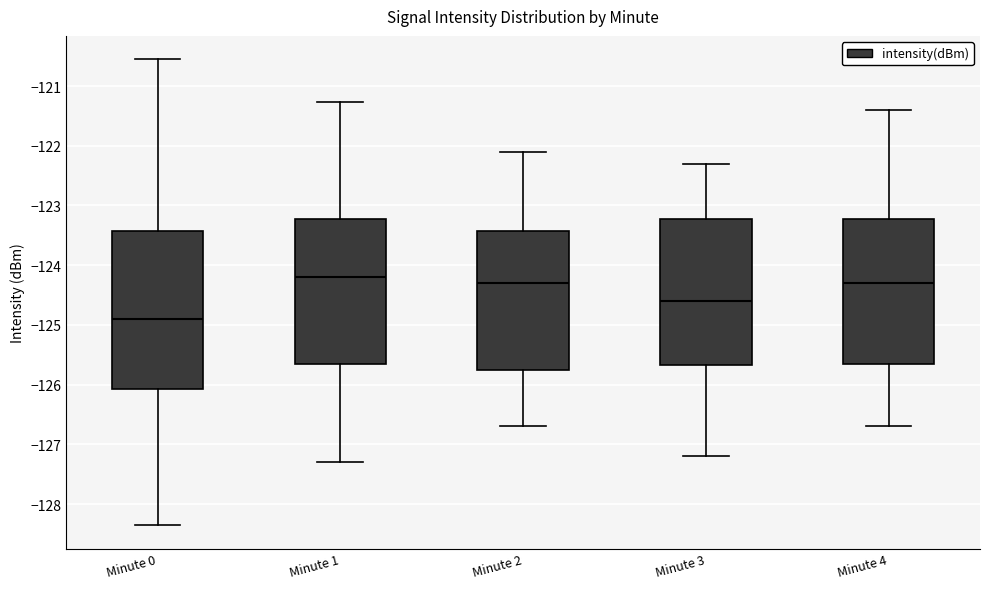

Reading left to right, read every box against the y-axis: the position of its median line, the range the box covers, and the ends of its whiskers. The values are not printed on the chart, so give them approximately, as read against the axis.

Minute 0: median -124.9, box -126.1 to -123.4, whiskers -128.4 to -120.6
Minute 1: median -124.2, box -125.6 to -123.2, whiskers -127.3 to -121.3
Minute 2: median -124.3, box -125.7 to -123.4, whiskers -126.7 to -122.1
Minute 3: median -124.6, box -125.7 to -123.2, whiskers -127.2 to -122.3
Minute 4: median -124.3, box -125.6 to -123.2, whiskers -126.7 to -121.4